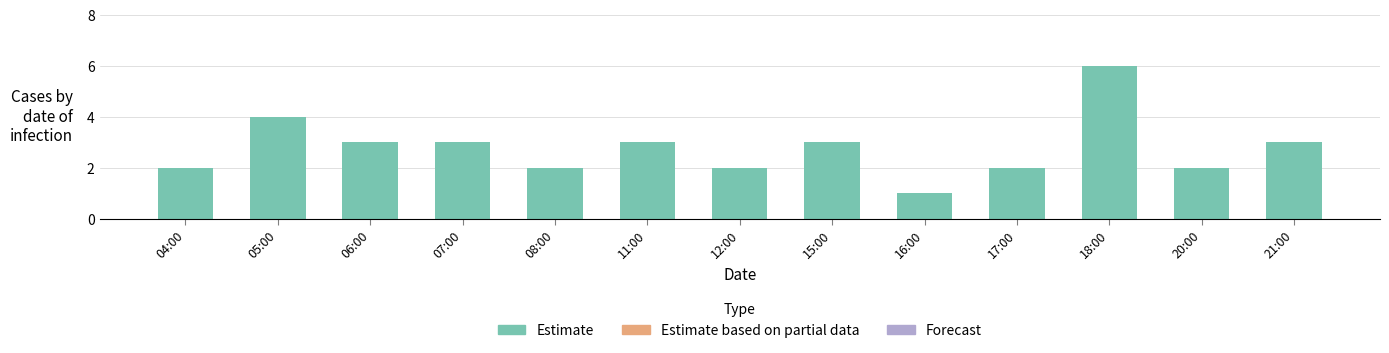

What is the sum of the values at 05:00 and 04:00?

6